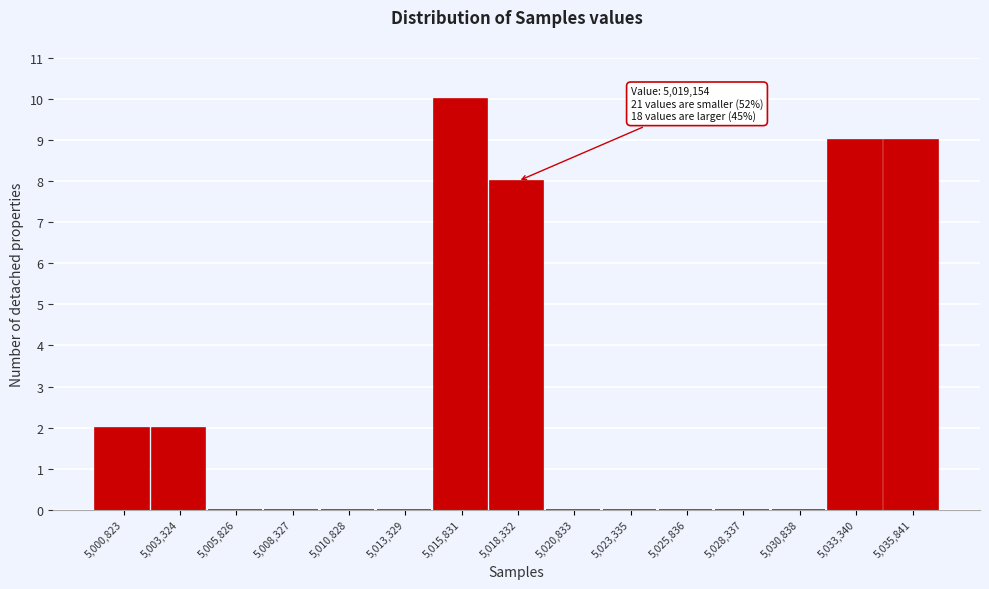

Which range on the x-axis has the tallest bar?

5014500 to 5017000